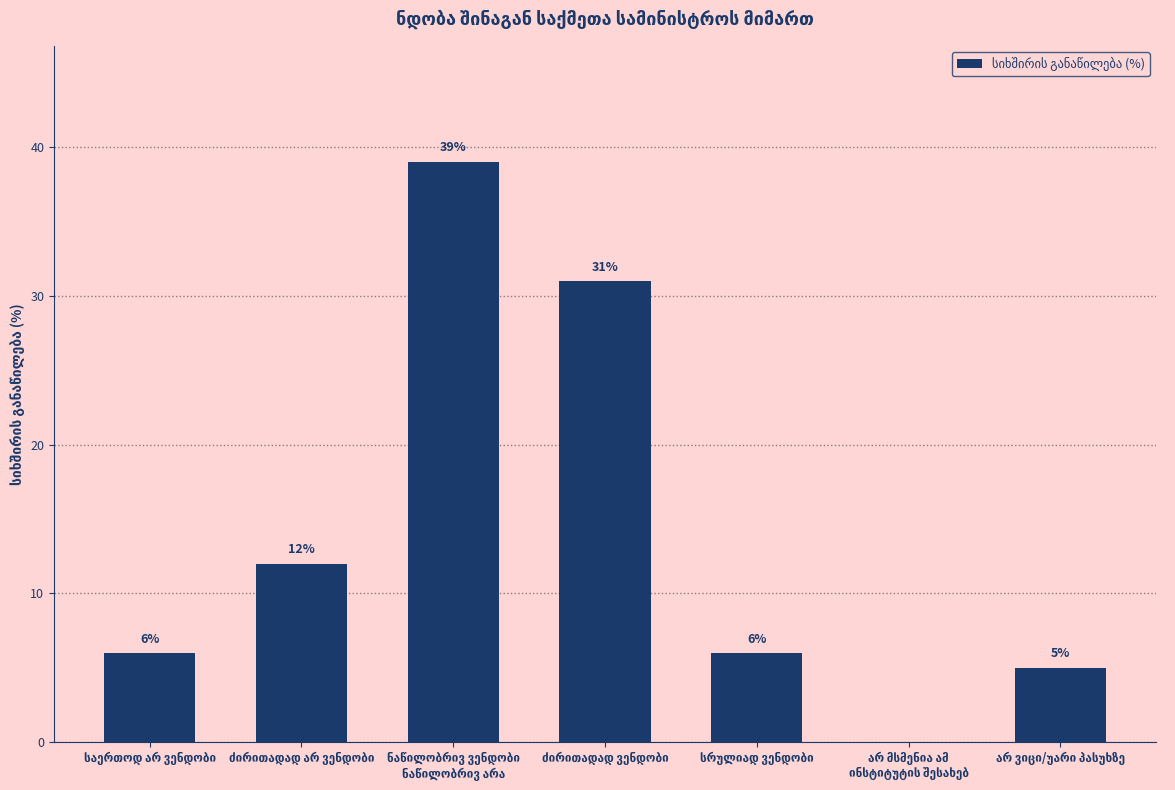

What is the sum of all values?

99